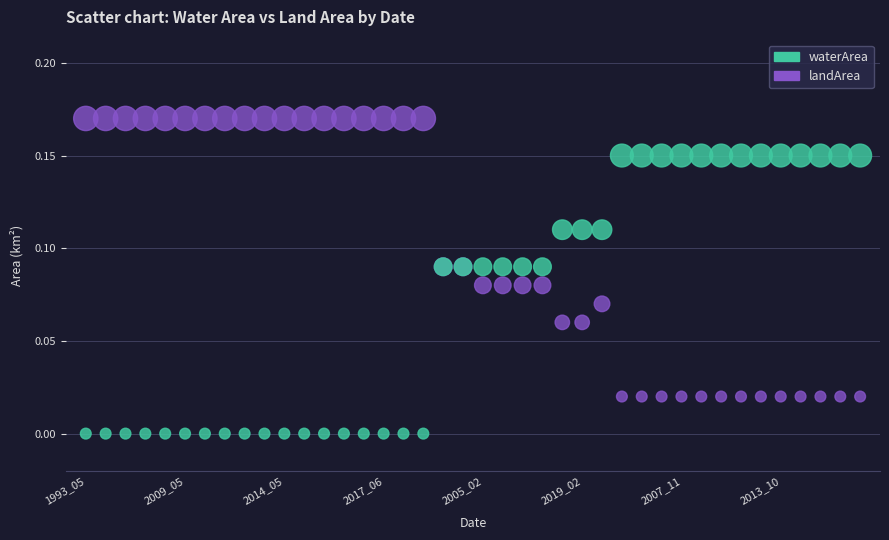

What are all the series names shown in the legend?

waterArea, landArea